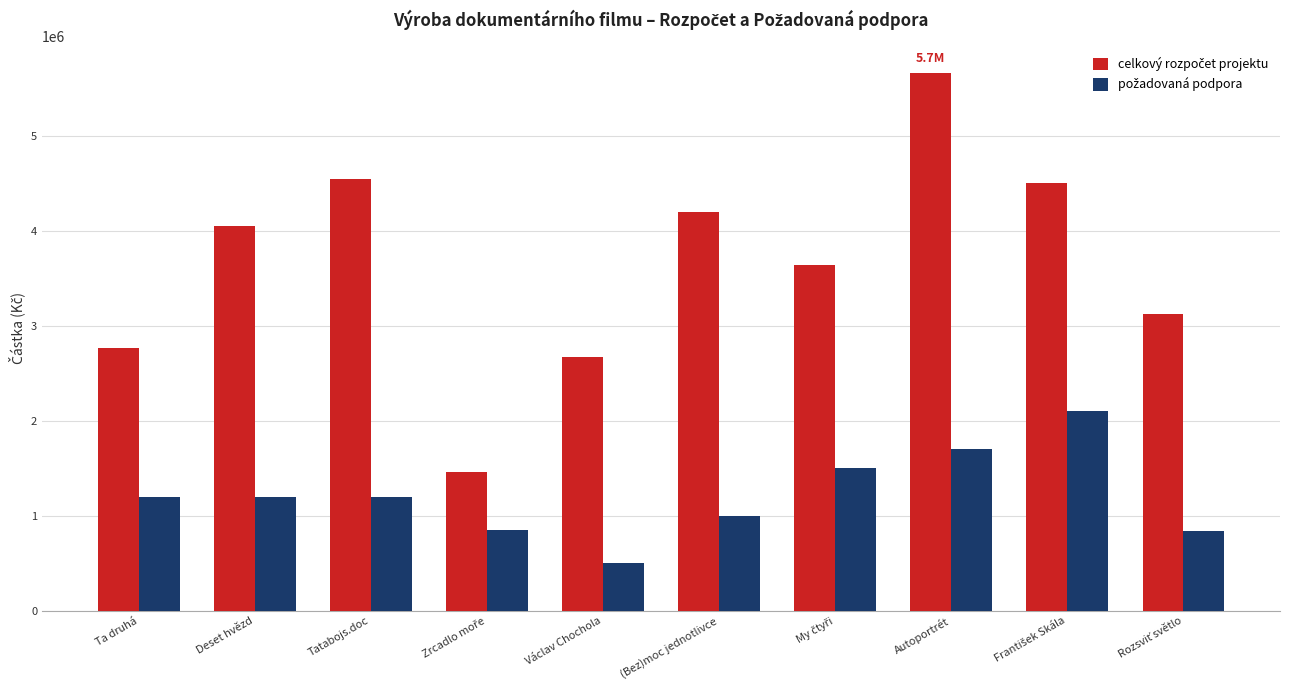

At which category is the sum across all series the highest?

Autoportrét